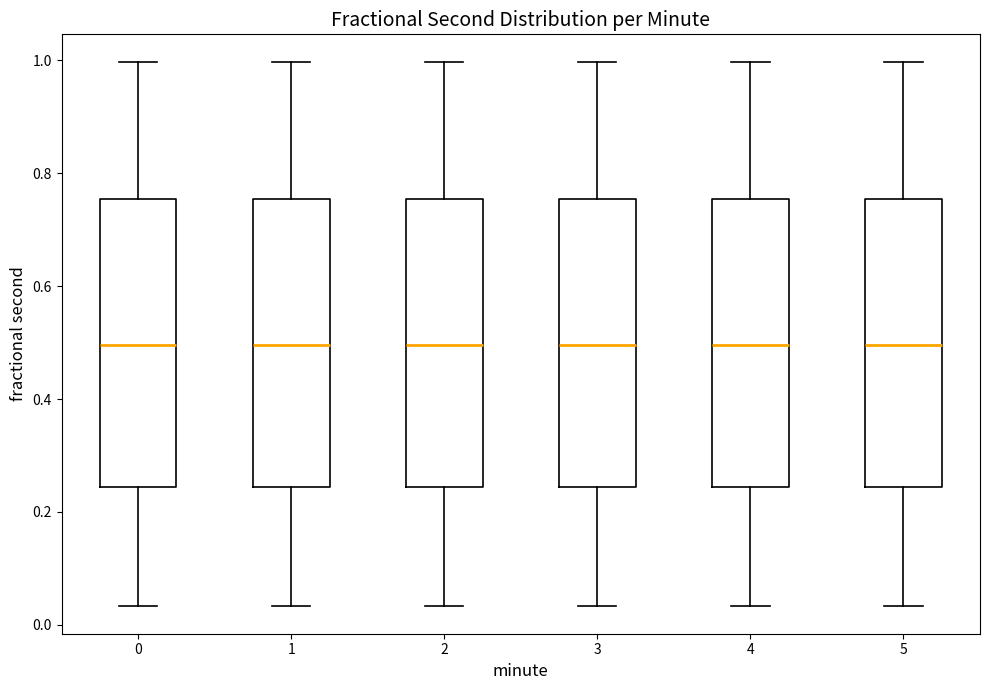

Reading left to right, transcribe this box plot: for each box, give where its median line is, the range the box spans, and where its two whiskers end, as read against the y-axis. The values are not printed on the chart, so give them approximately, as read against the axis.

0: median 0.50, box 0.24 to 0.76, whiskers 0.04 to 1.00
1: median 0.50, box 0.24 to 0.76, whiskers 0.04 to 1.00
2: median 0.50, box 0.24 to 0.76, whiskers 0.04 to 1.00
3: median 0.50, box 0.24 to 0.76, whiskers 0.04 to 1.00
4: median 0.50, box 0.24 to 0.76, whiskers 0.04 to 1.00
5: median 0.50, box 0.24 to 0.76, whiskers 0.04 to 1.00